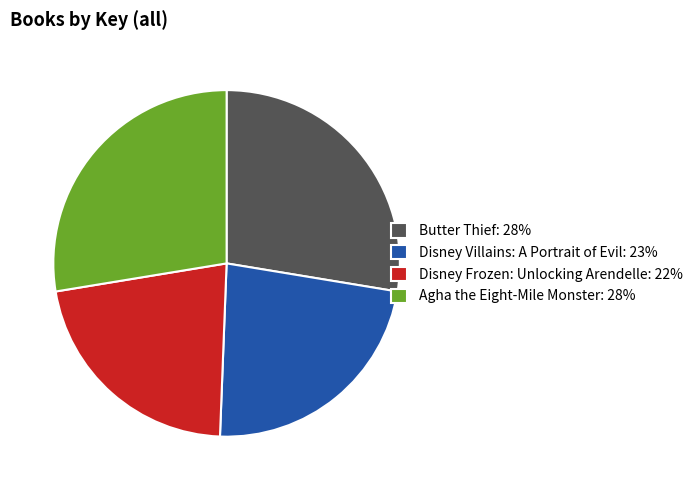

Is the sum of Disney Villains: A Portrait of Evil: 23% and Disney Frozen: Unlocking Arendelle: 22% greater than half?

No